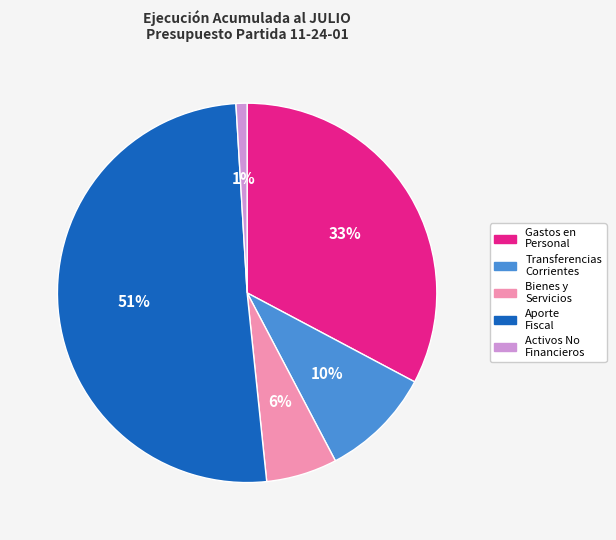

Between Bienes y Servicios and Activos No Financieros, which is larger?

Bienes y Servicios